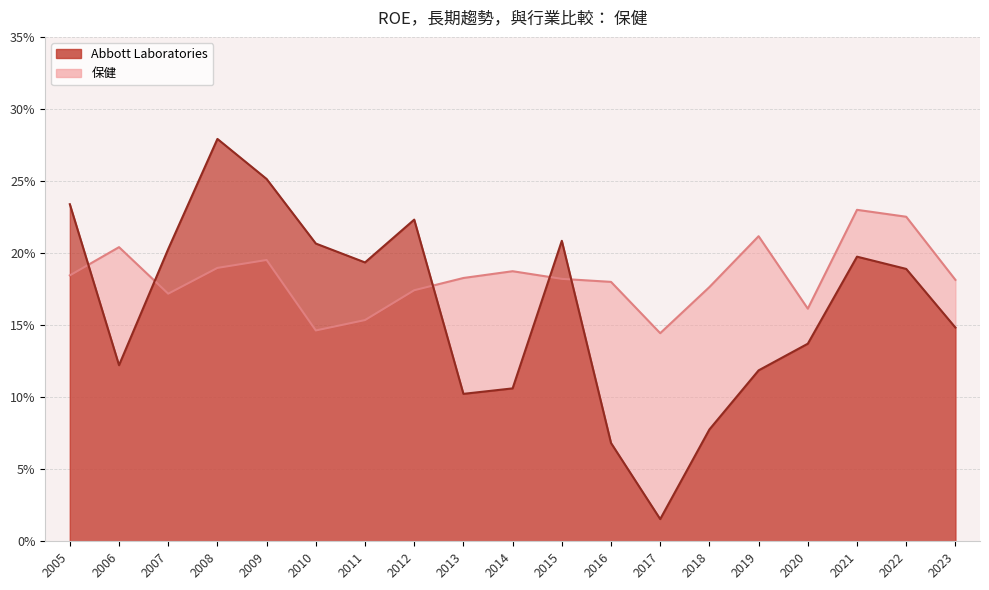

What are all the series names shown in the legend?

Abbott Laboratories, 保健